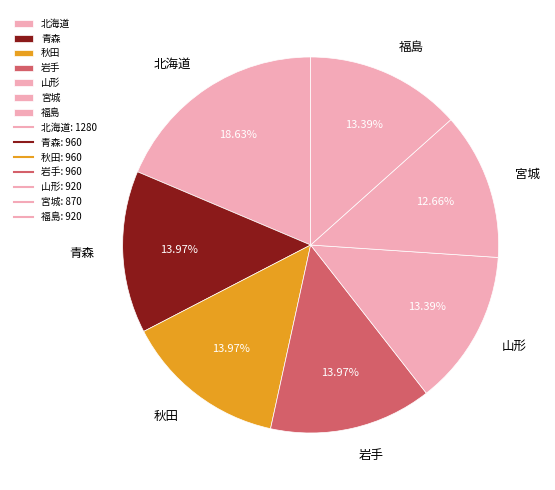

What portion of the pie excludes 福島?

86.6%